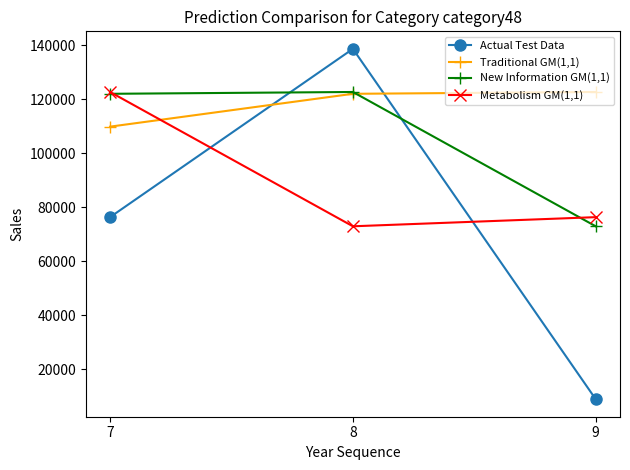

What is the value of the Actual Test Data point at the 1st from the left?

76418